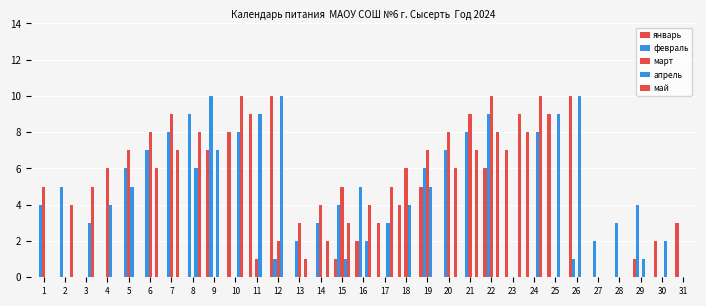

Is it true that май equals 0 at 31?

True